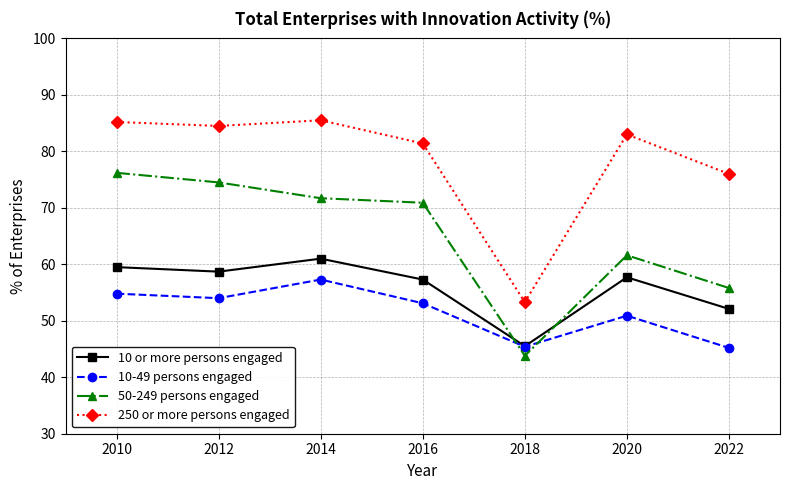

List the series in order of their overall mean, highest first.

250 or more persons engaged, 50-249 persons engaged, 10 or more persons engaged, 10-49 persons engaged